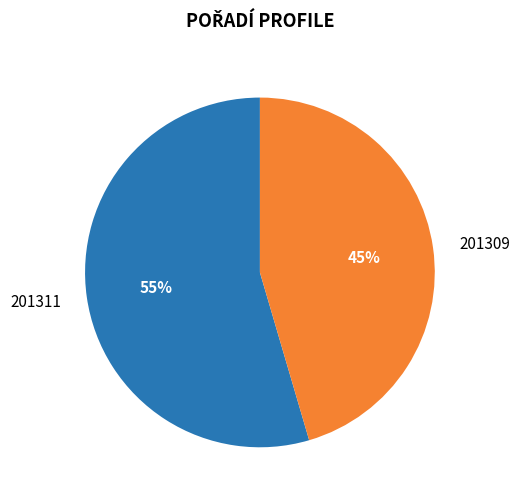

Count the number of slices in the pie.

2